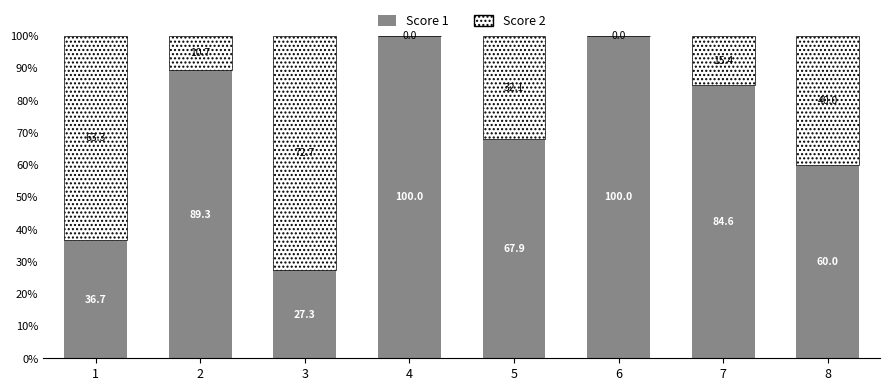

How many values in the Score 1 series exceed 84?

4